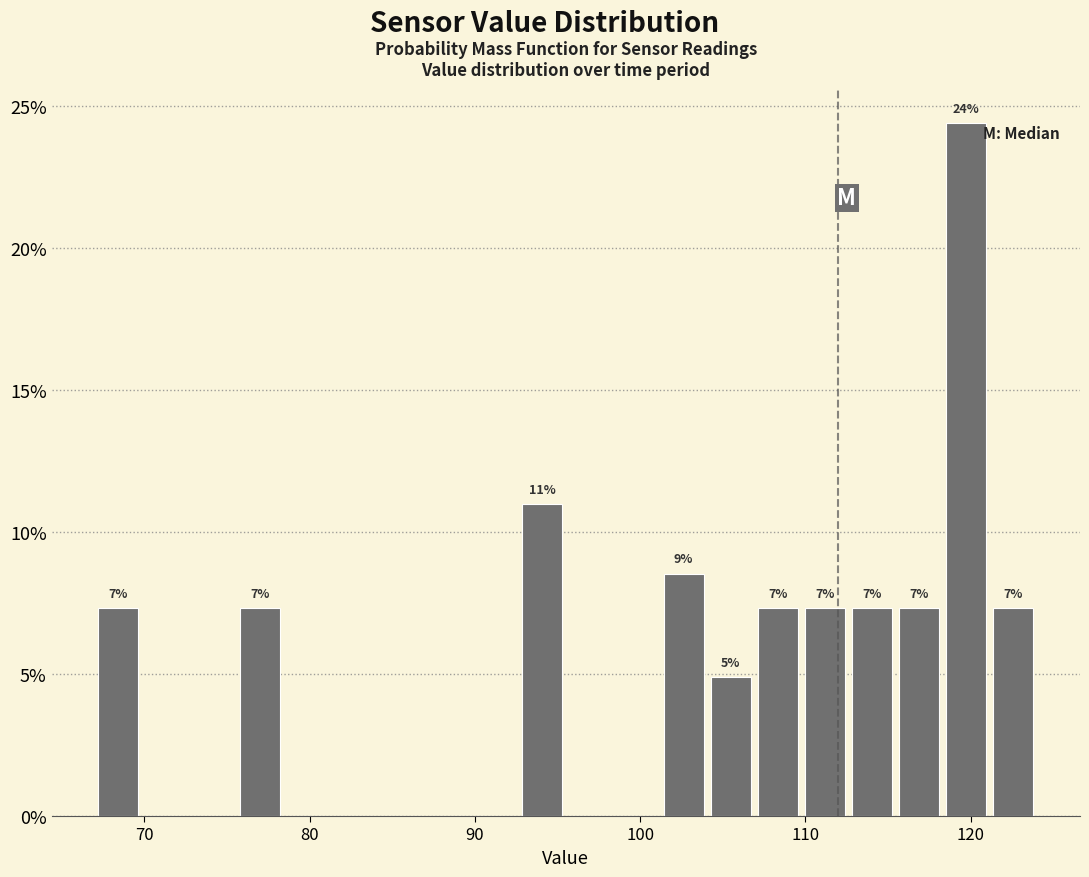

Read against the x-axis, roughly where is the centre of the tallest bar?

120